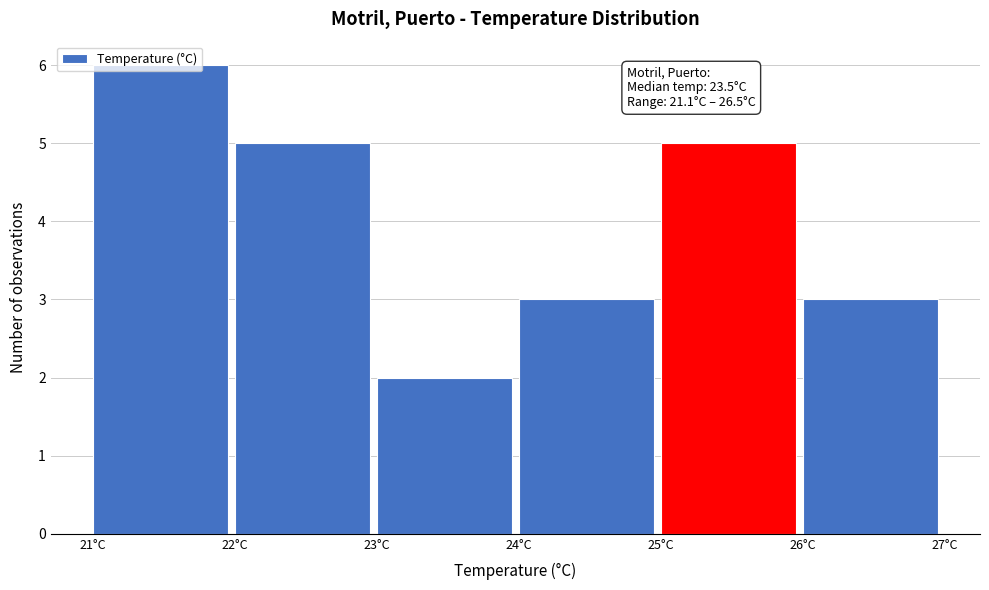

Which range on the x-axis has the tallest bar?

21 to 22